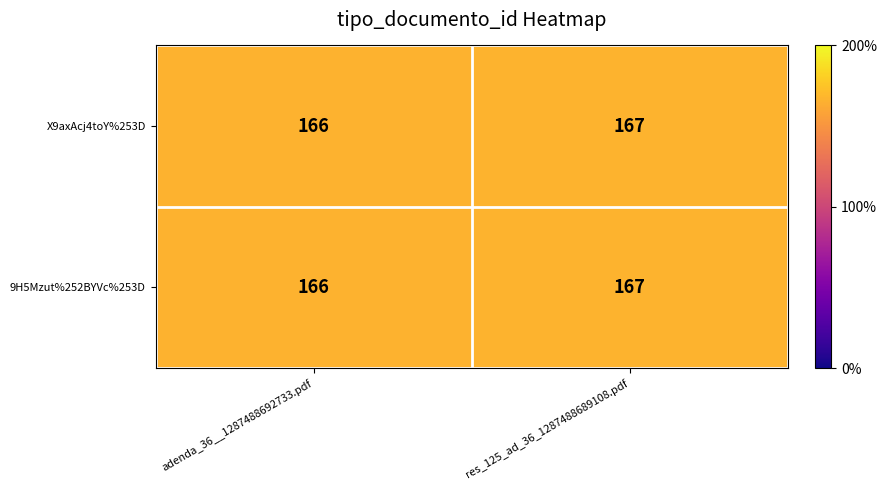

The value of 9H5Mzut%252BYVc%253D at res_125_ad_36_1287488689108.pdf is 167. True or false?

True